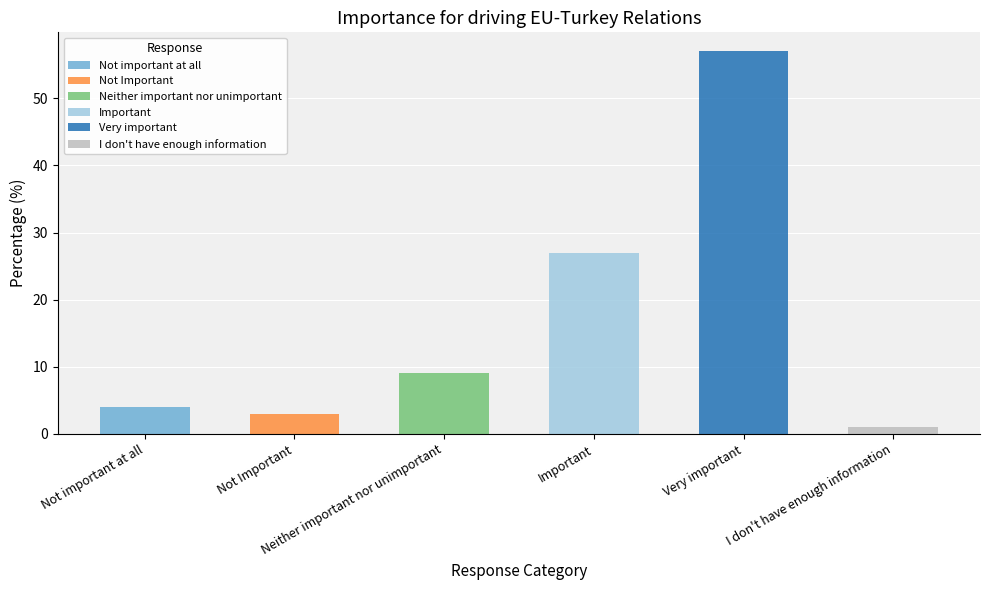

What is the difference between the maximum and second lowest values?

54